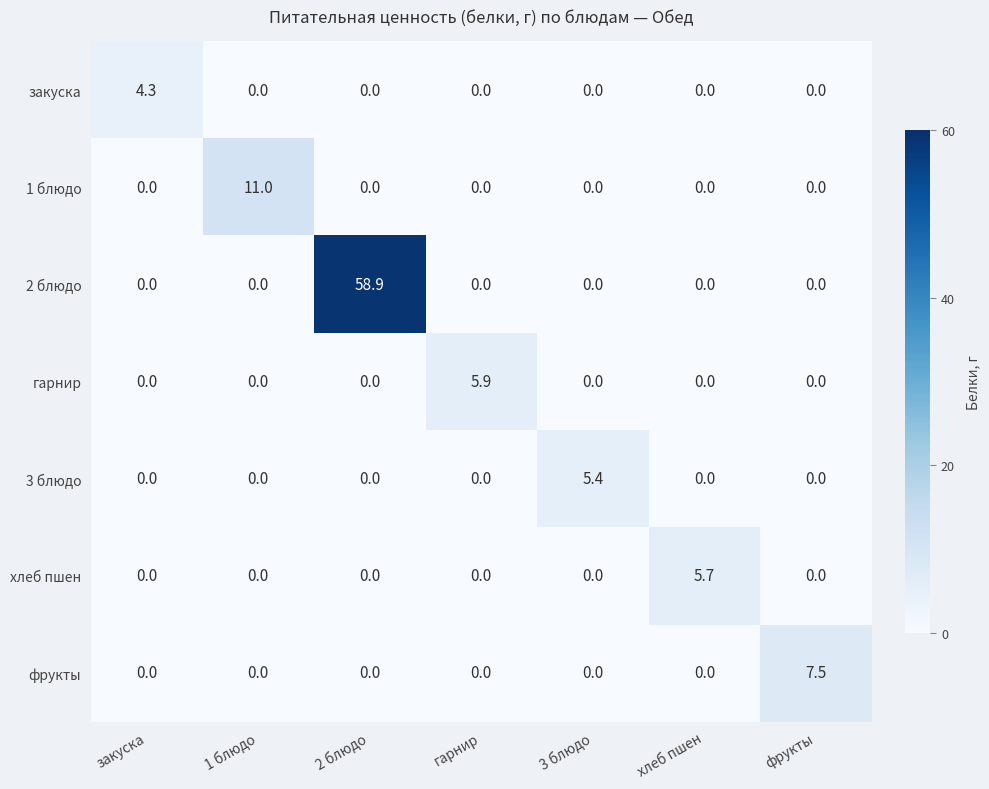

Rank the series by their maximum value, from lowest to highest.

закуска, 3 блюдо, хлеб пшен, гарнир, фрукты, 1 блюдо, 2 блюдо